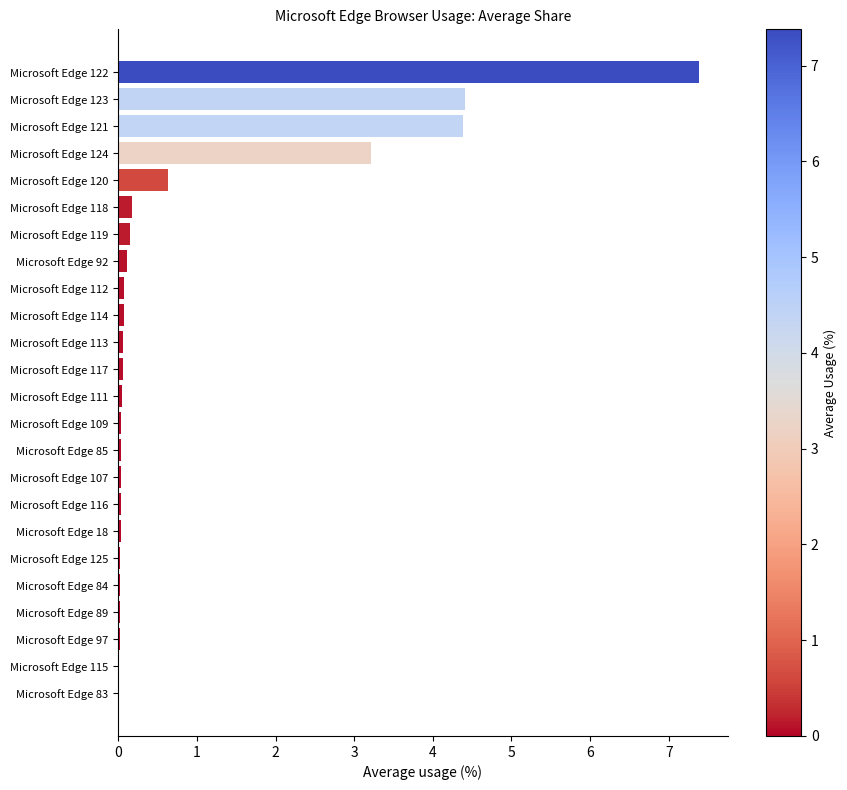

What is the sum of all values?

21.0